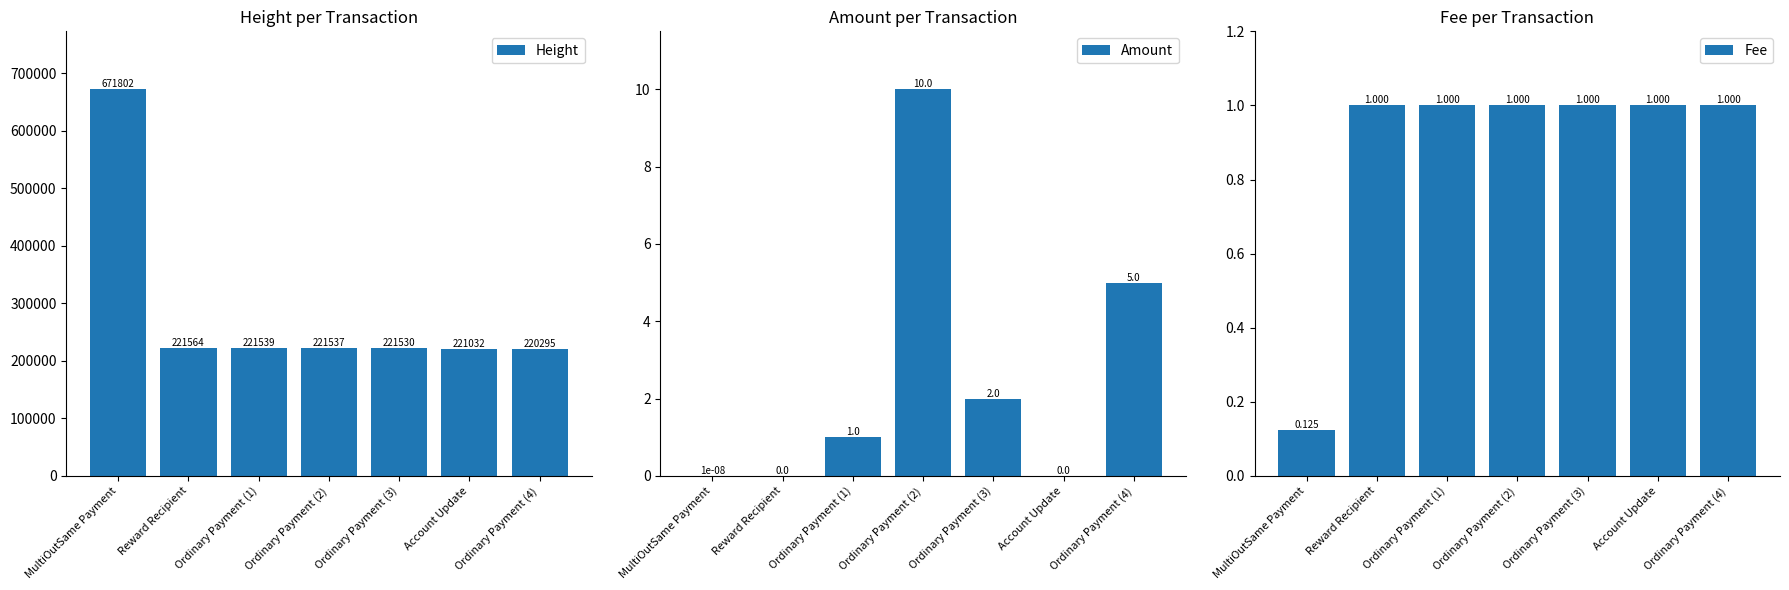

What is the sum of the Amount values at Ordinary Payment (2) and Ordinary Payment (1)?

11.0